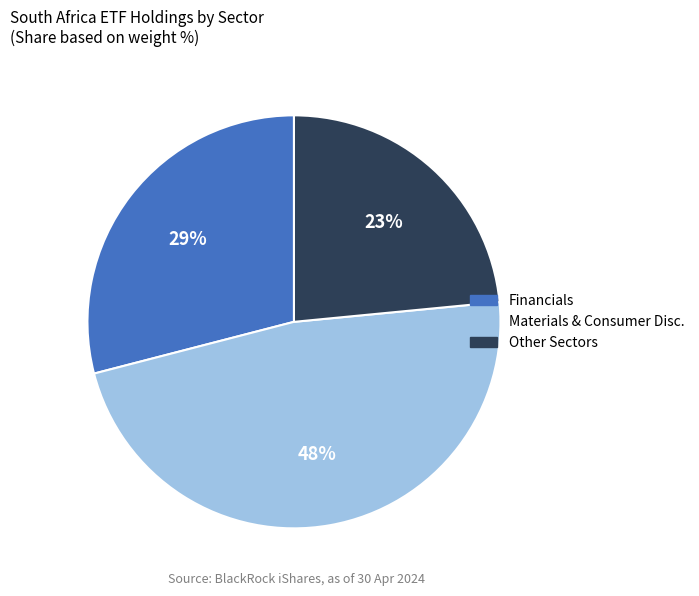

Count the number of slices in the pie.

3